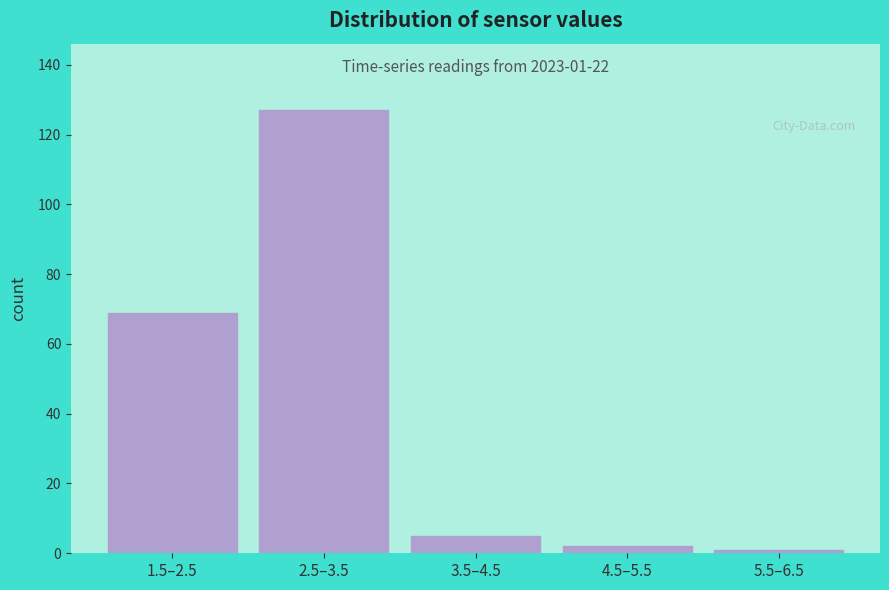

Reading left to right, list all the values displayed in this chart.

1.5–2.5=69	2.5–3.5=127	3.5–4.5=5	4.5–5.5=2	5.5–6.5=1